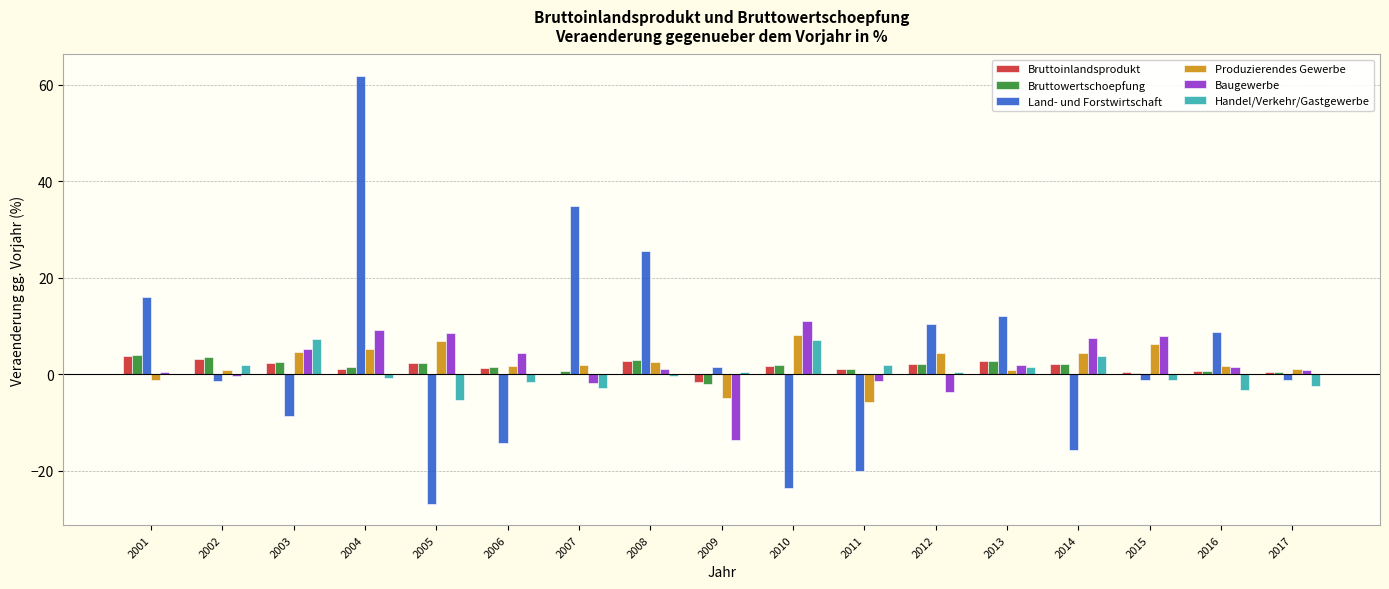

At which label does Land- und Forstwirtschaft first exceed -1?

2001